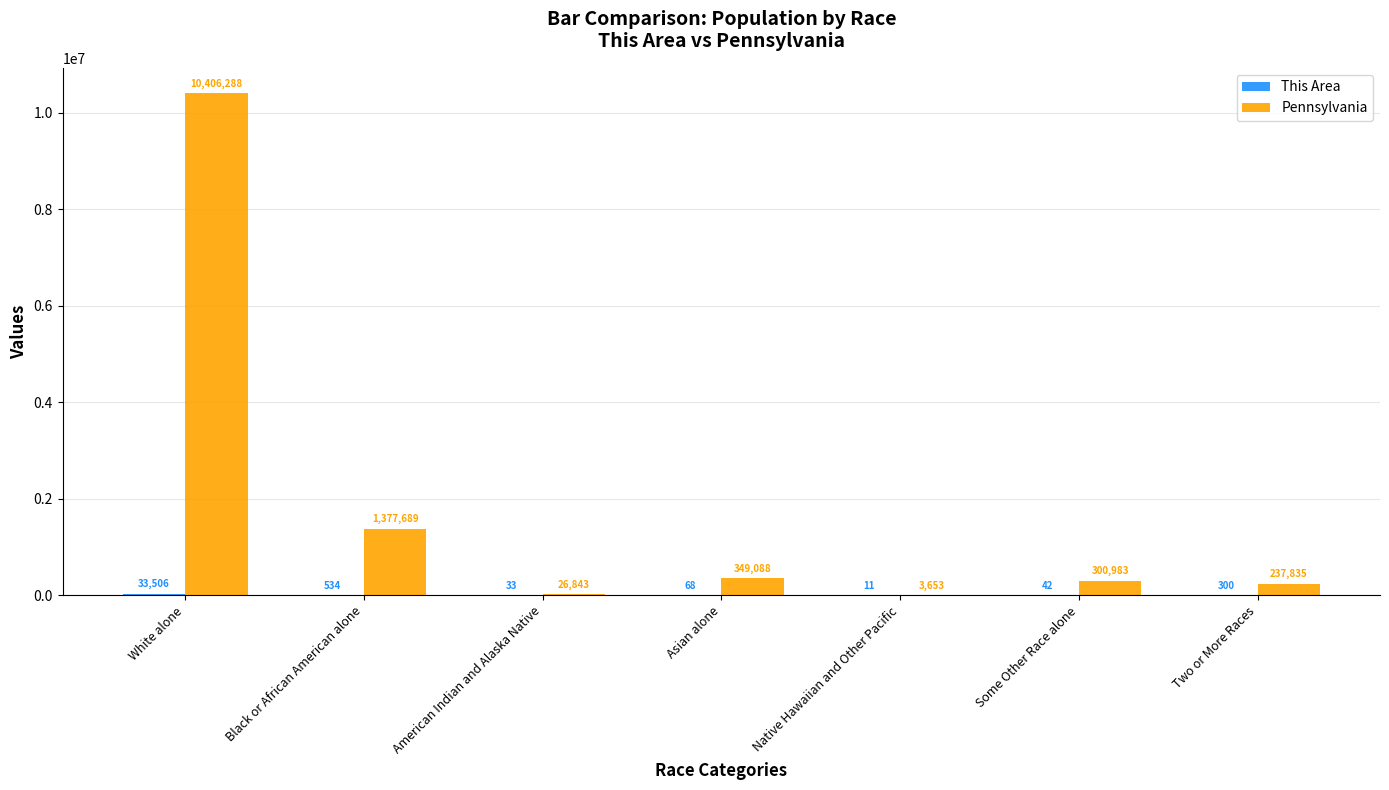

Are the bars horizontal?

No